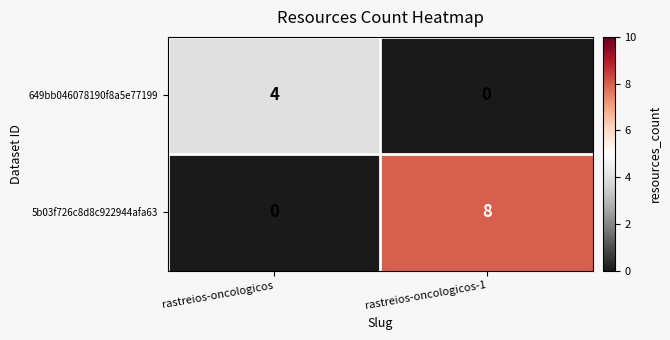

What is the sum of the 649bb046078190f8a5e77199 values at rastreios-oncologicos-1 and rastreios-oncologicos?

4